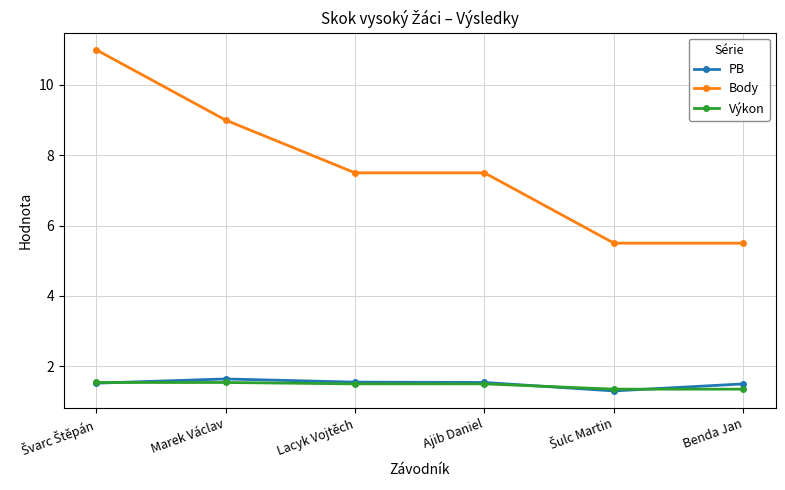

What is the label of the 4th point from the right?

Lacyk Vojtěch